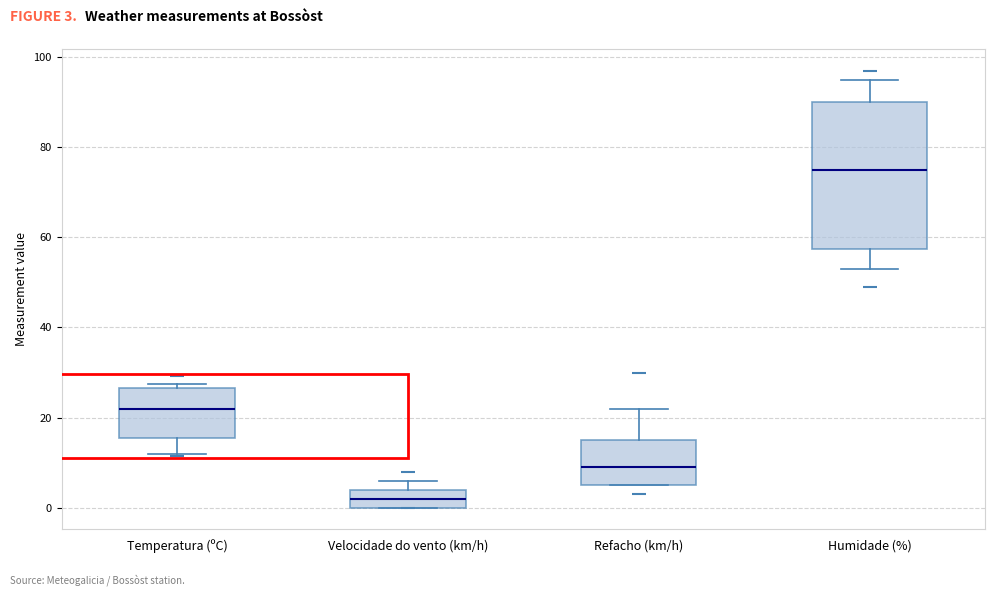

Where does the median line of the box for Temperatura (ºC) sit on the y-axis? The values are not printed on the chart, so give them approximately, as read against the axis.

22